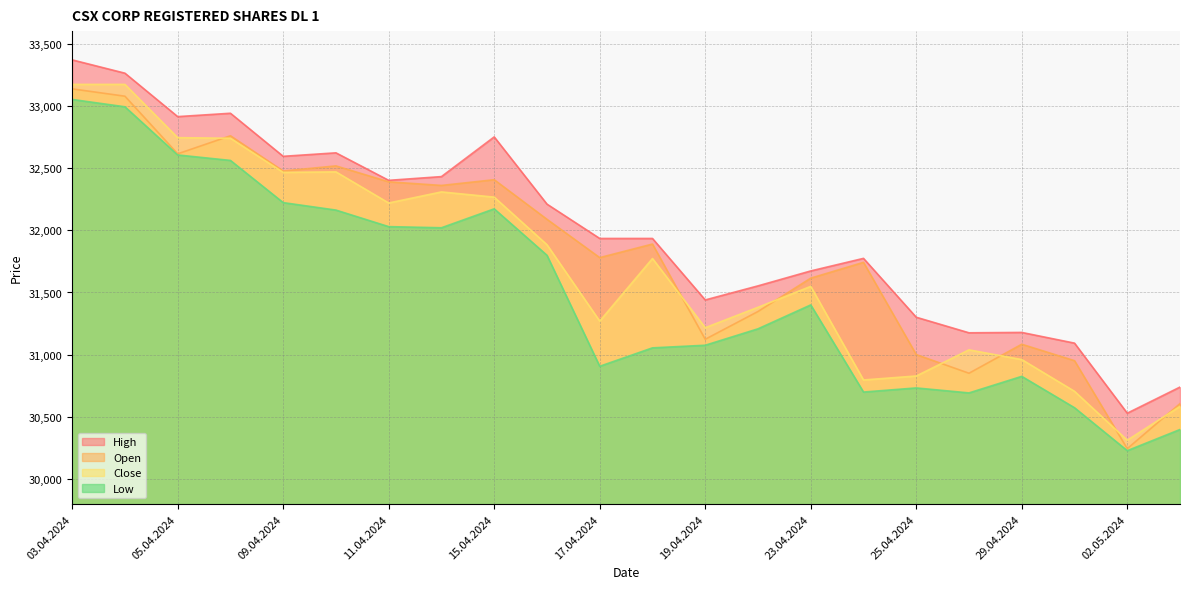

Rank the series by their maximum value, from highest to lowest.

High, Close, Open, Low